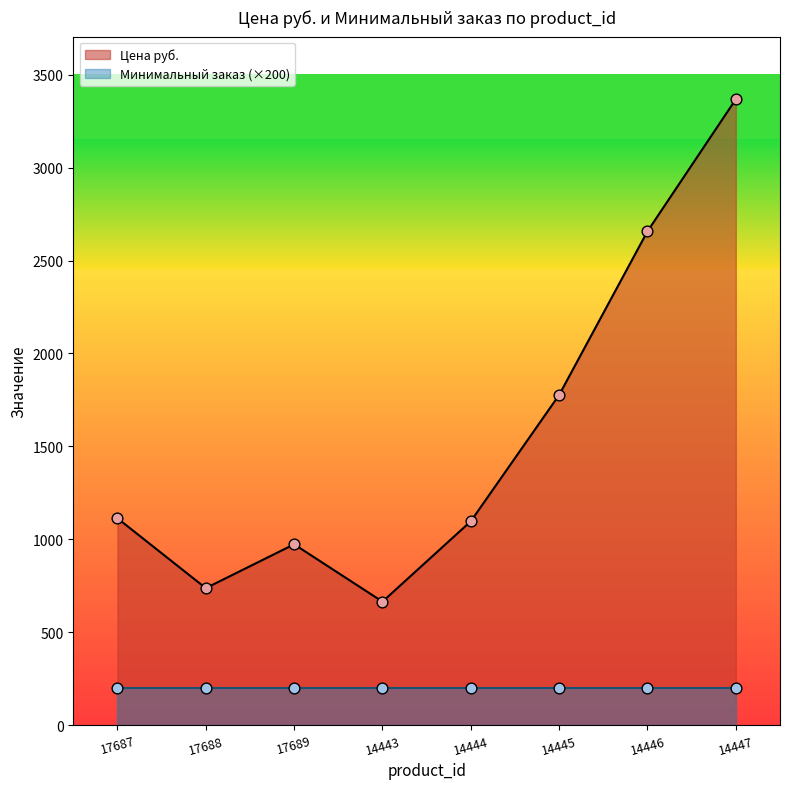

Which has a higher value, 14444 or 14445?

14445